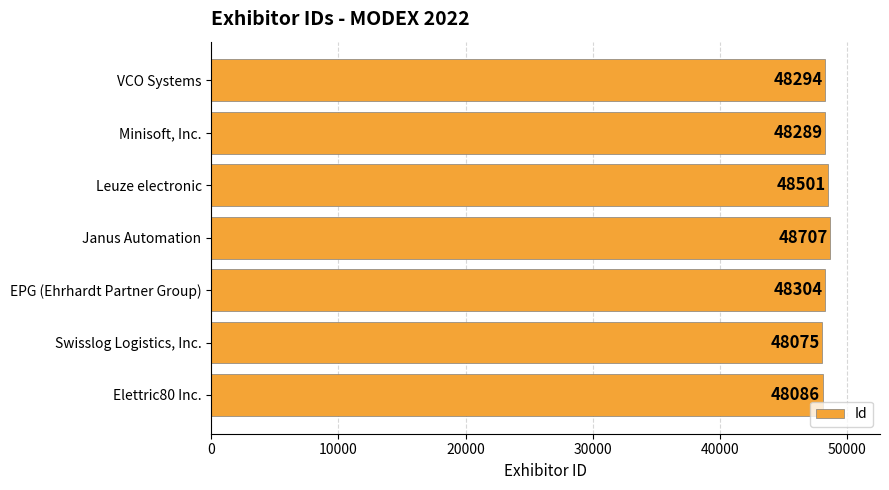

The value at Swisslog Logistics, Inc. is 48075. True or false?

True